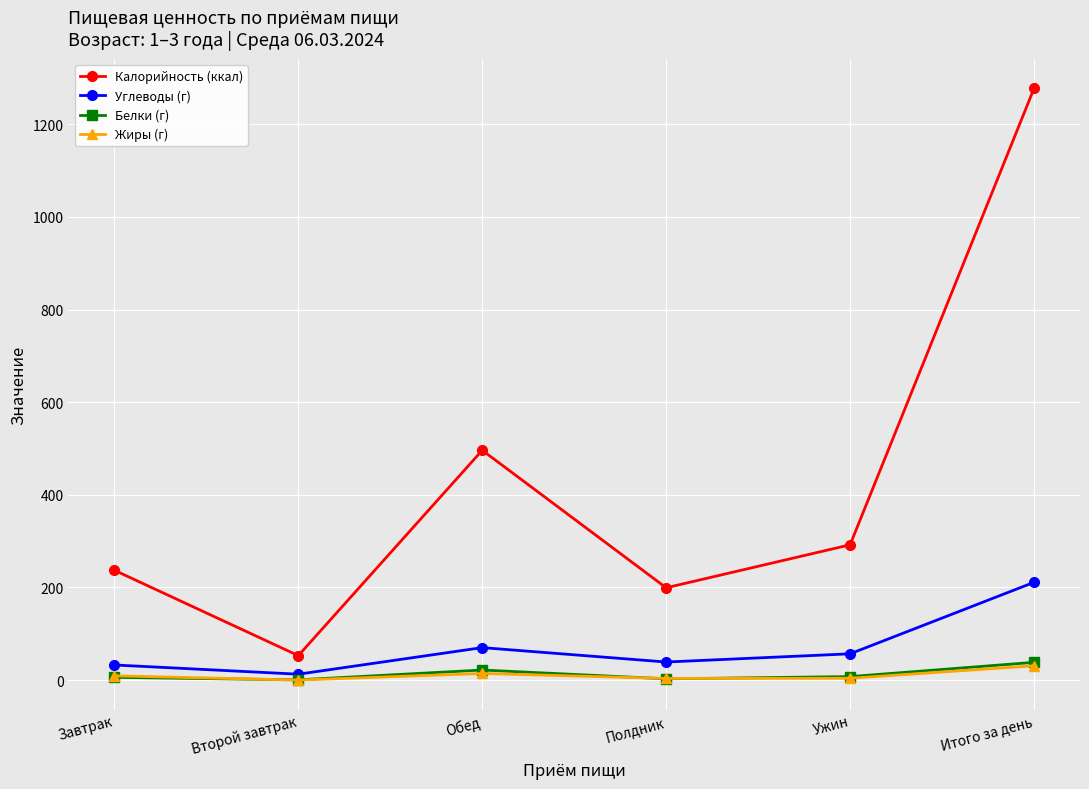

What is the highest value of the Калорийность (ккал) series?

1277.5